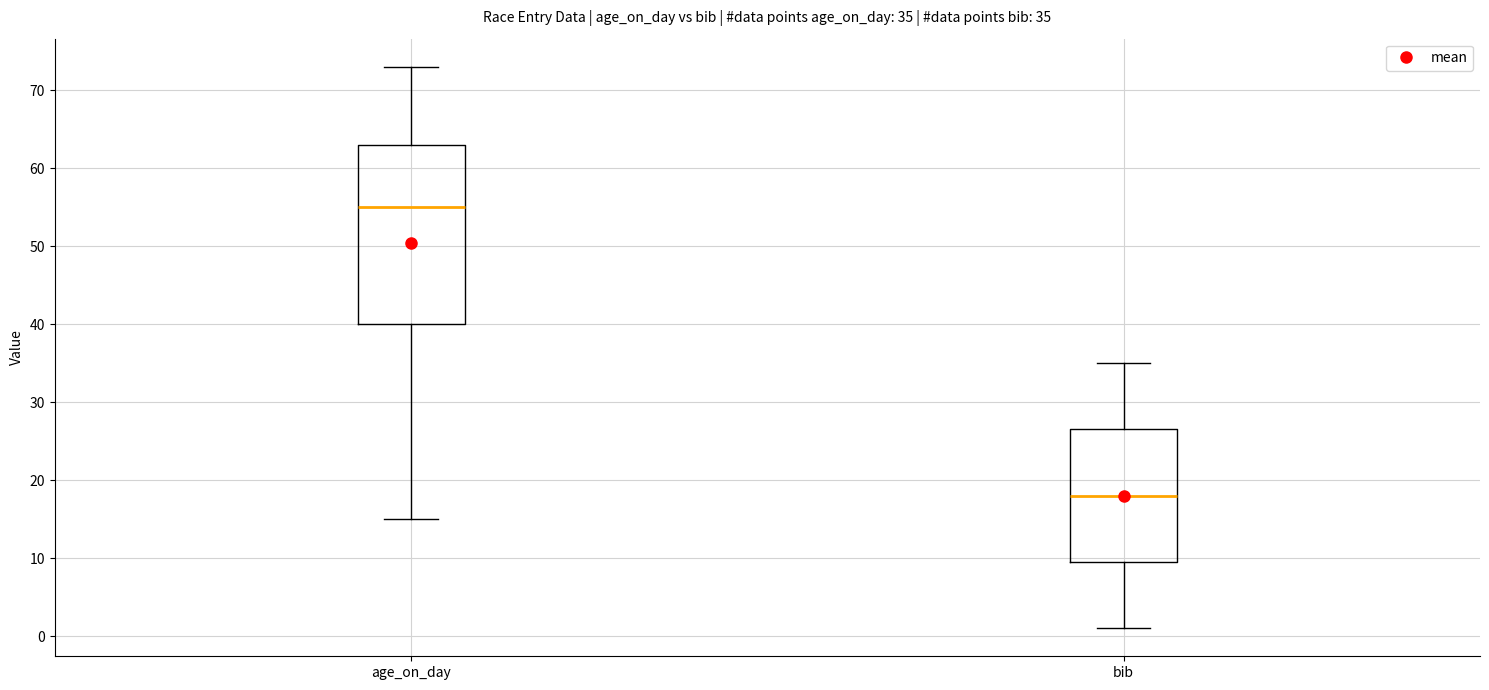

Which box has the highest median line?

age_on_day